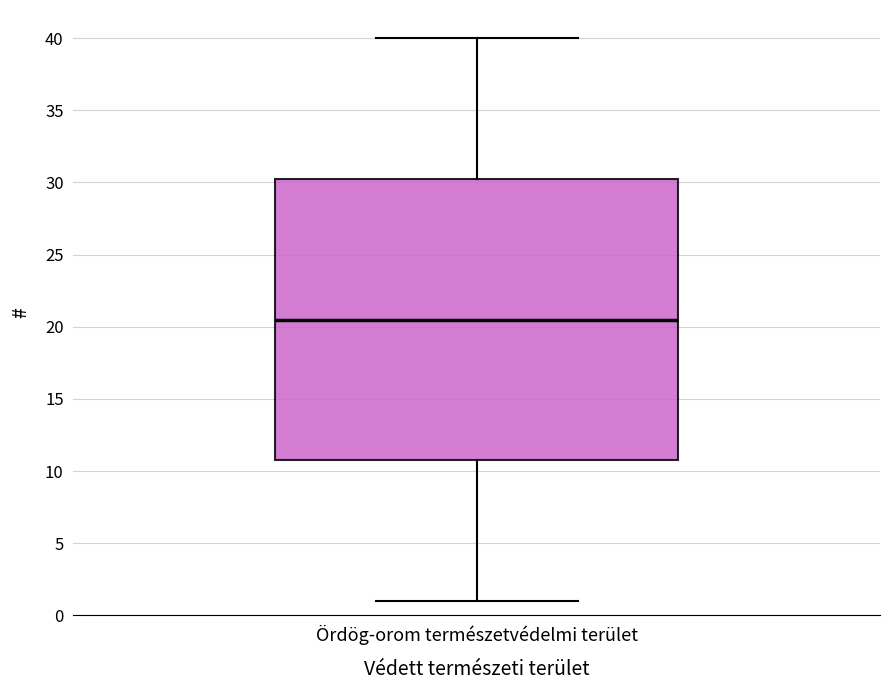

Transcribe this box plot: give where the median line is, the range the box spans, and where the two whiskers end, as read against the y-axis. The values are not printed on the chart, so give them approximately, as read against the axis.

median 20.5, box 11.0 to 30.5, whiskers 1.0 to 40.0